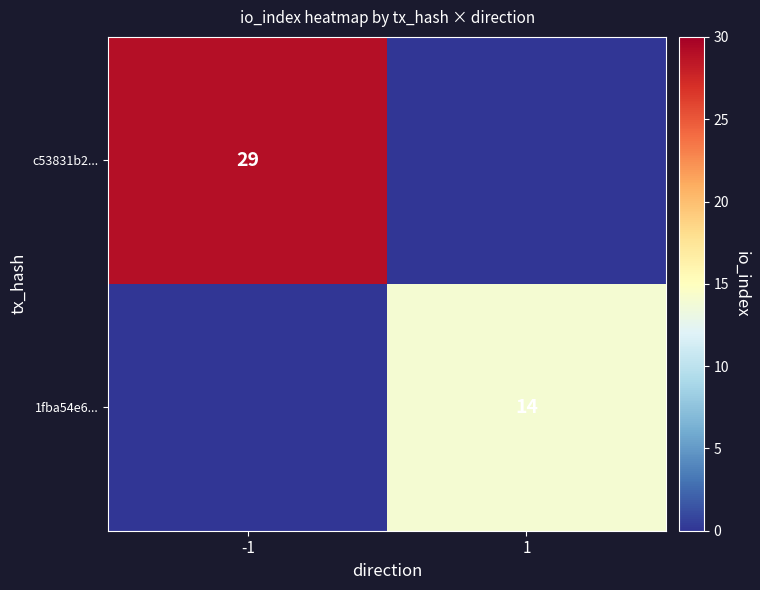

True or false: 1fba54e6... has a value of 23 at 1.

False